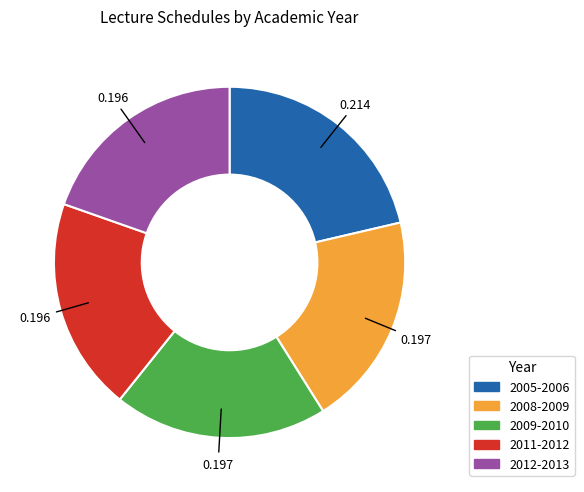

The 2011-2012 slice represents 10% of the pie. True or false?

False